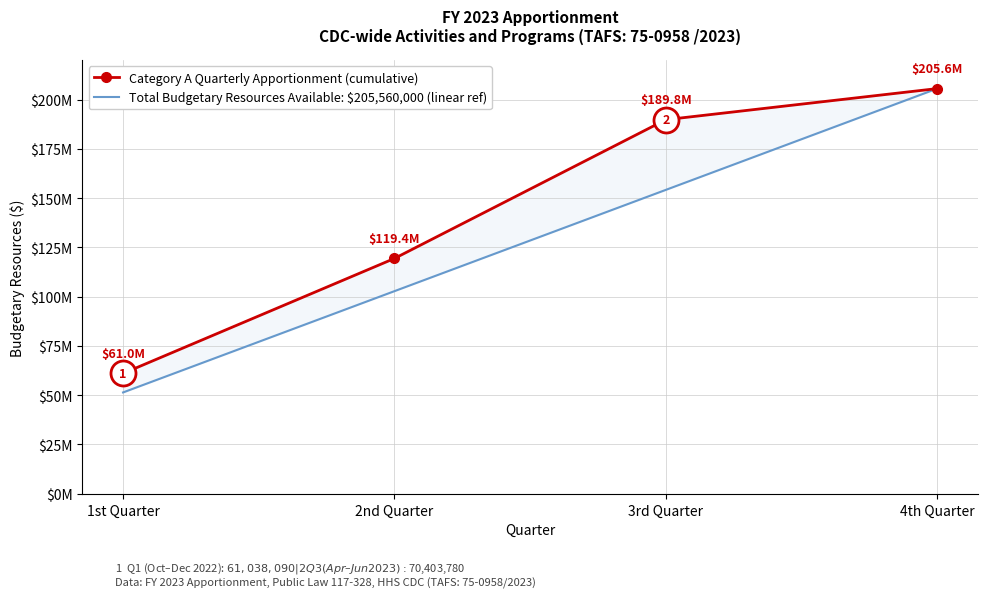

Which series changed the most between 2nd Quarter and 4th Quarter?

Total Budgetary Resources Available: $205,560,000 (linear ref)